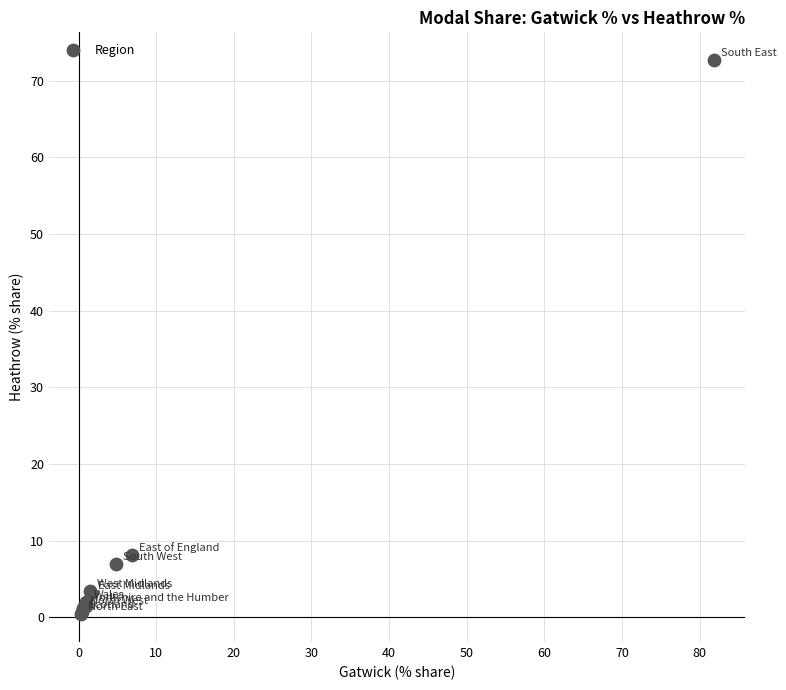

What Y value in the scatter plot is closest to 36?

8.1